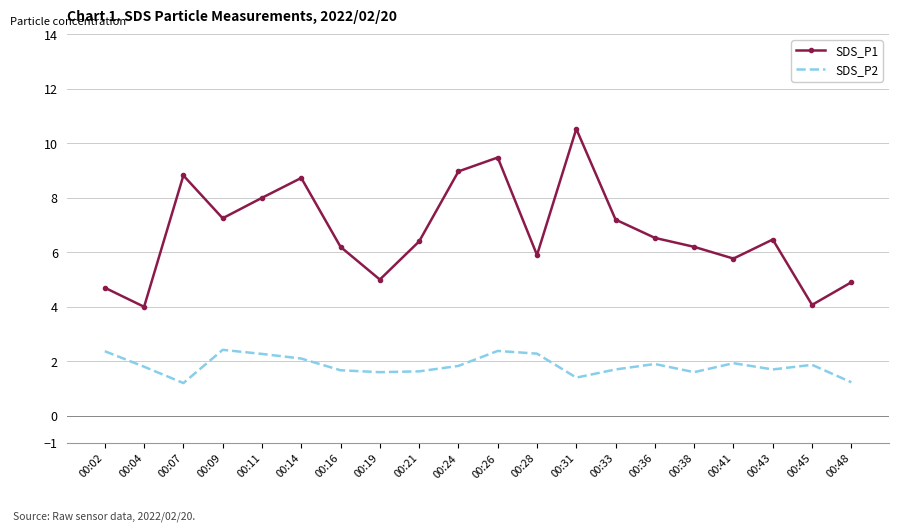

What is the average value of the SDS_P2 series?

1.8